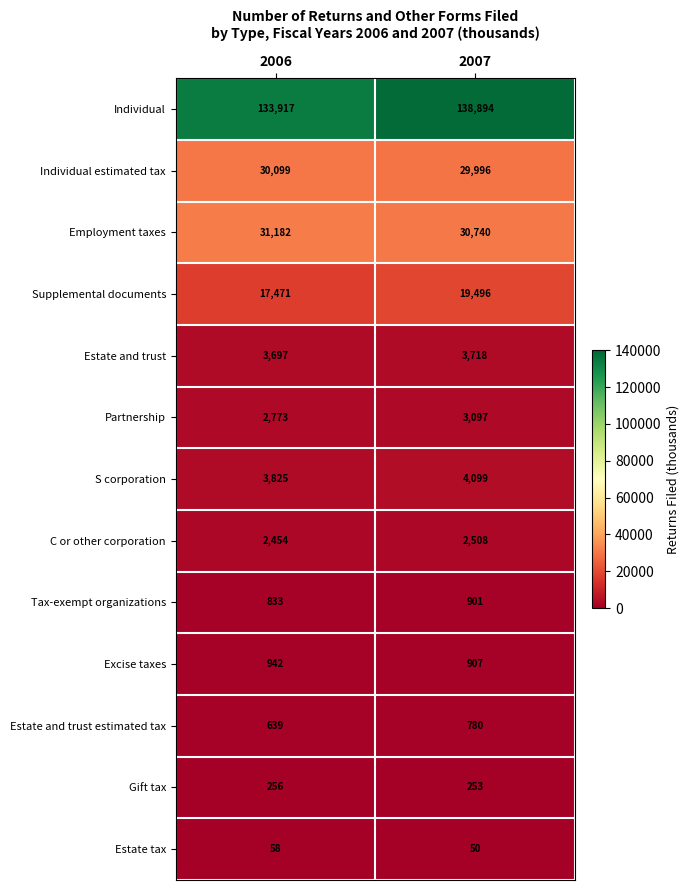

What is the sum of all Partnership values?

5870